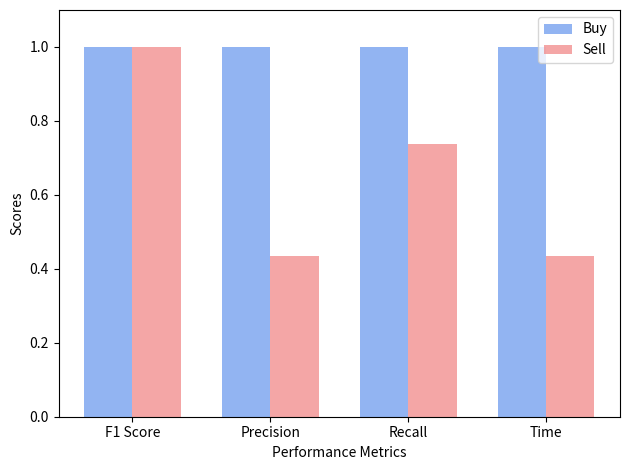

The value of Buy at Time is 0.5. True or false?

False